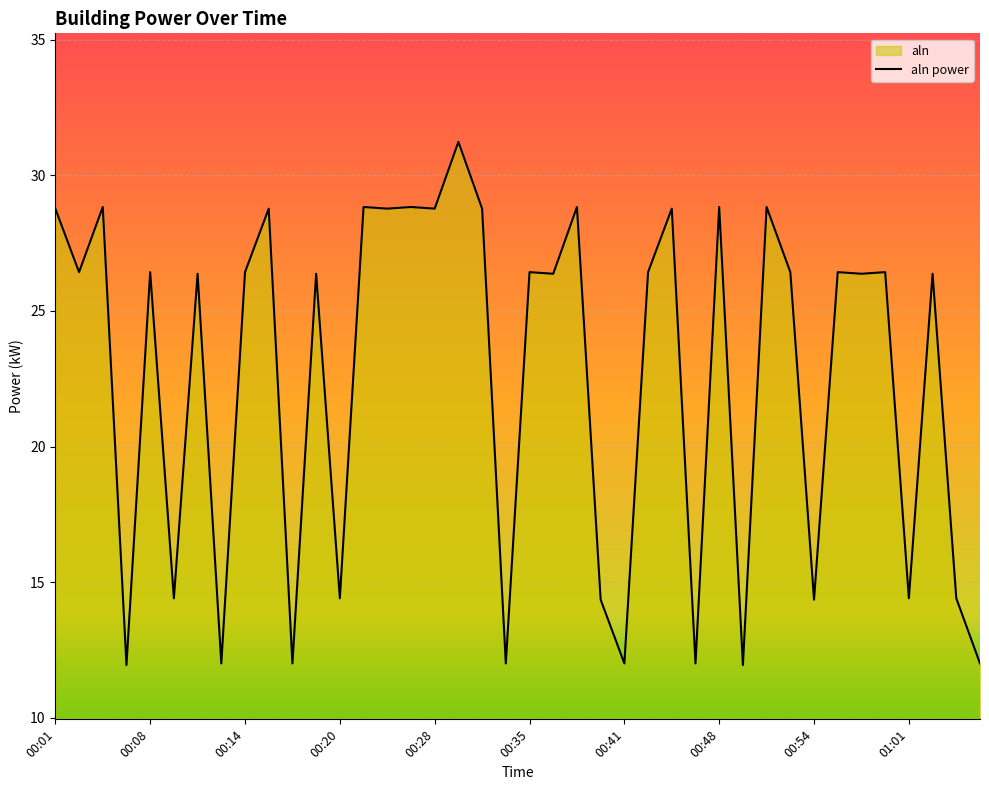

Where does the data first go above 26?

00:01